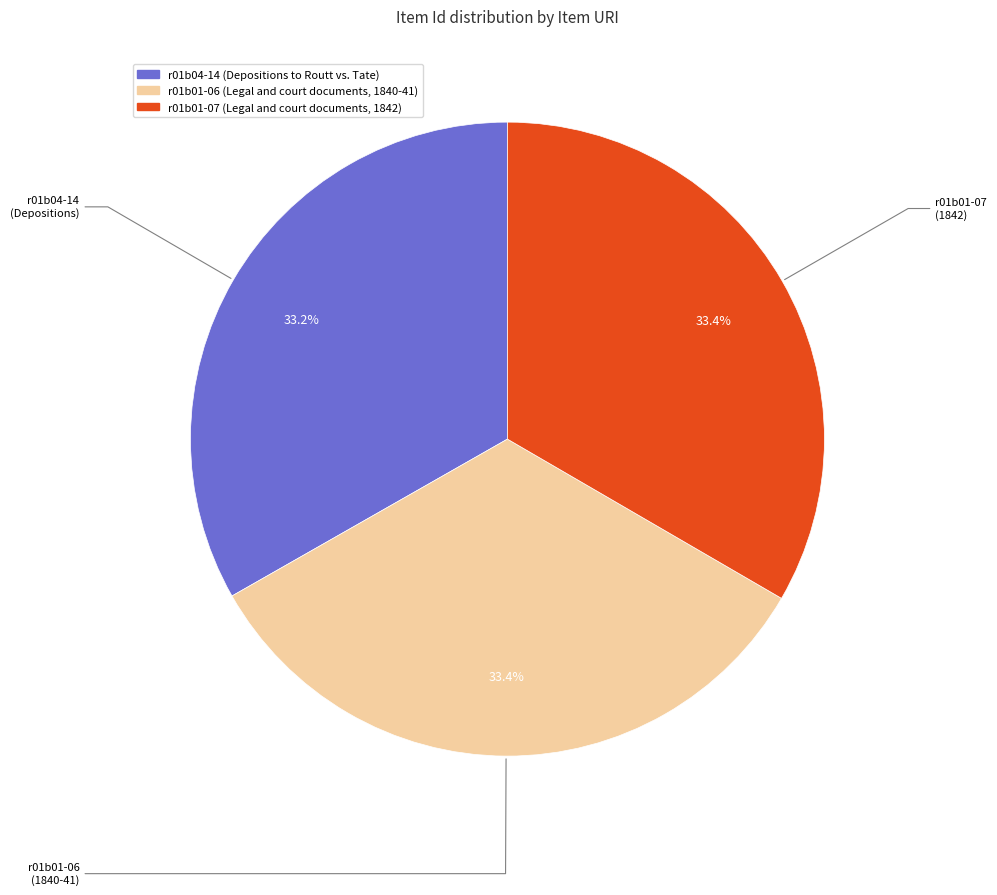

Combined, do r01b01-06 (Legal and court documents, 1840-41) and r01b04-14 (Depositions to Routt vs. Tate) account for over 50%?

Yes